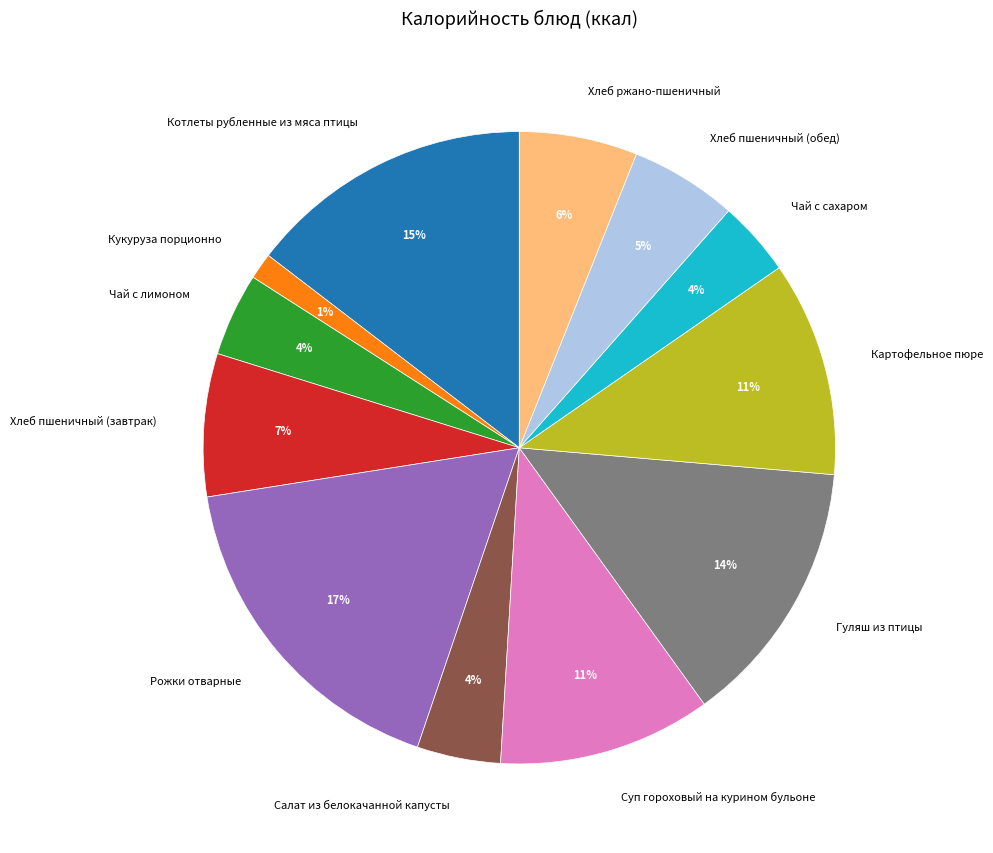

To the nearest percent, what is the difference between the largest and smallest slice percentages?

16%